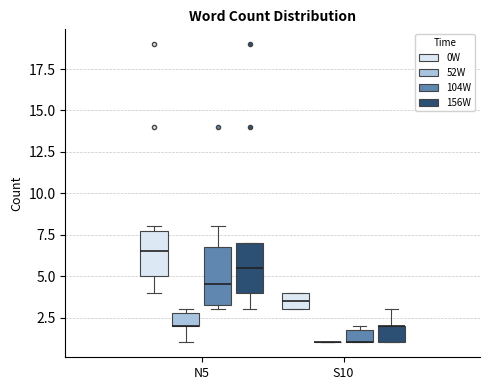

Reading left to right, read every box against the y-axis: the position of its median line, the range the box covers, and the ends of its whiskers. The values are not printed on the chart, so give them approximately, as read against the axis.

N5 (0W): median 6.5, box 5.0 to 8.0, whiskers 4.0 to 8.0 (just above the box's upper edge)
N5 (52W): median 2.0 (drawn on the box's lower edge), box 2.0 to 3.0, whiskers 1.0 to 3.0 (just above the box's upper edge)
N5 (104W): median 4.5, box 3.5 to 7.0, whiskers 3.0 to 8.0
N5 (156W): median 5.5, box 4.0 to 7.0, whiskers 3.0 to 7.0
S10 (0W): median 3.5, box 3.0 to 4.0, whiskers 3.0 to 4.0
S10 (52W): box collapsed to a line at 1.0, whiskers 1.0 to 1.0
S10 (104W): median 1.0 (drawn on the box's lower edge), box 1.0 to 2.0, whiskers 1.0 to 2.0 (just above the box's upper edge)
S10 (156W): median 2.0 (drawn on the box's upper edge), box 1.0 to 2.0, whiskers 1.0 to 3.0